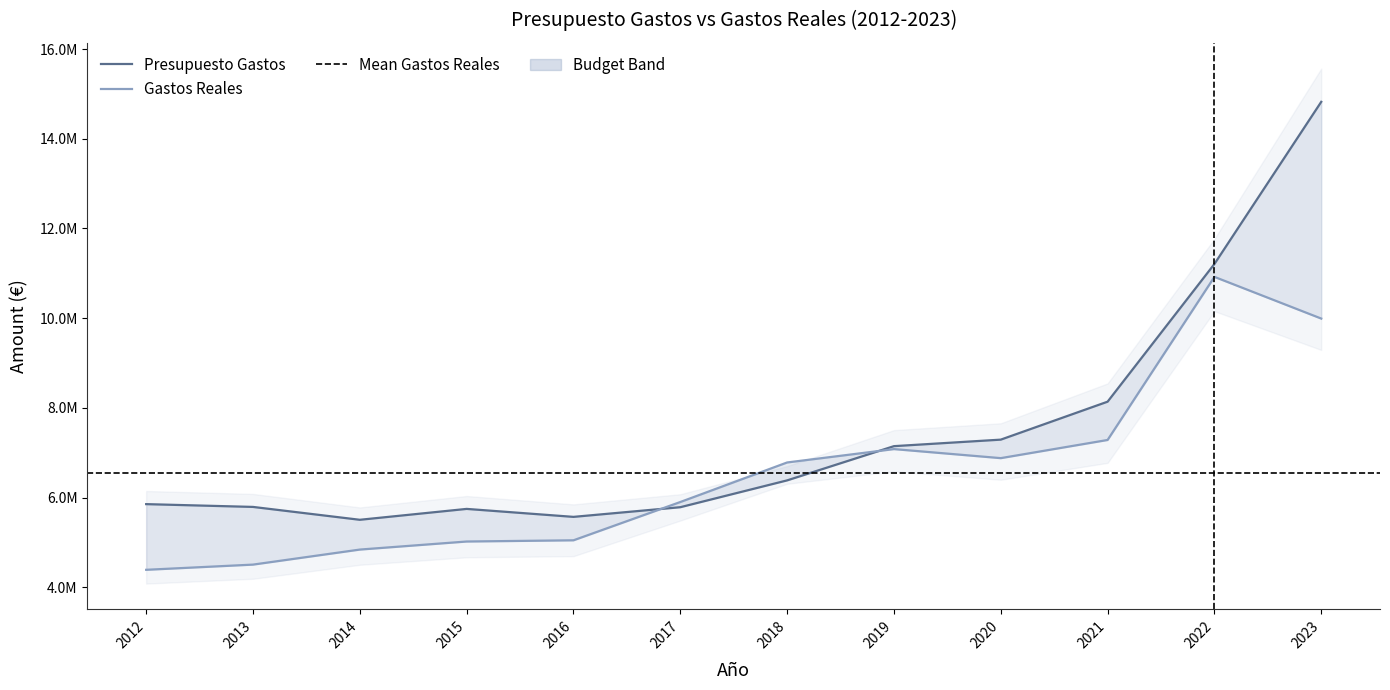

Which series ends up on top after the final intersection of Presupuesto Gastos and Gastos Reales?

Presupuesto Gastos